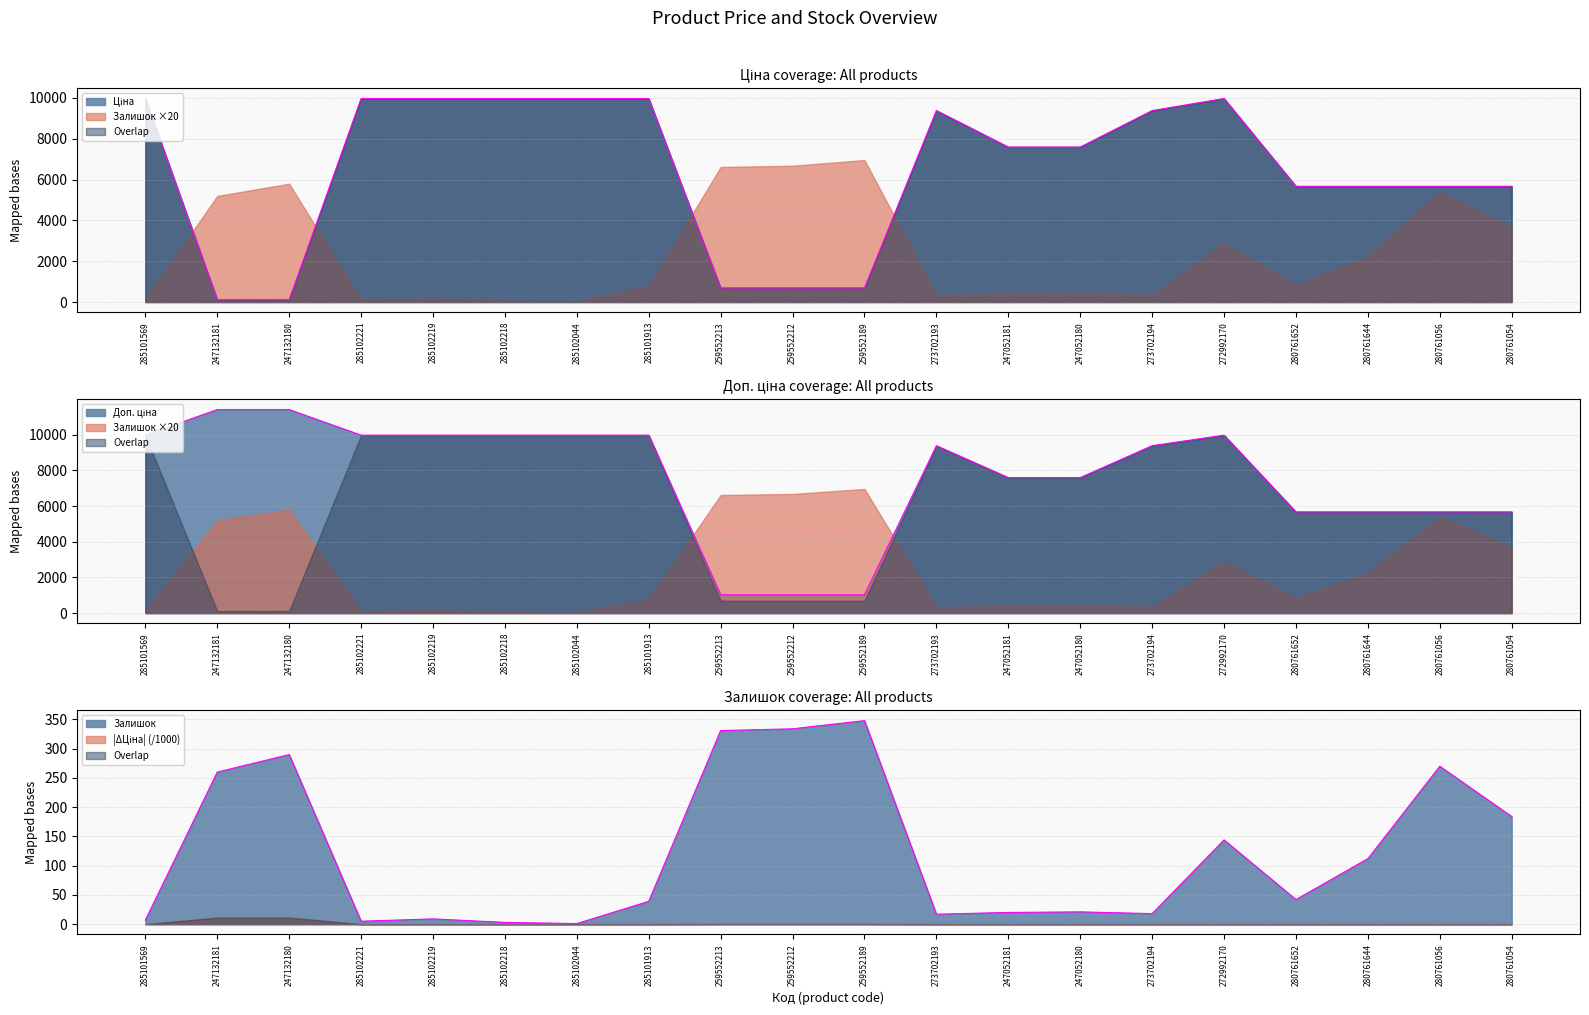

Where is the first local minimum for Залишок?

285102221